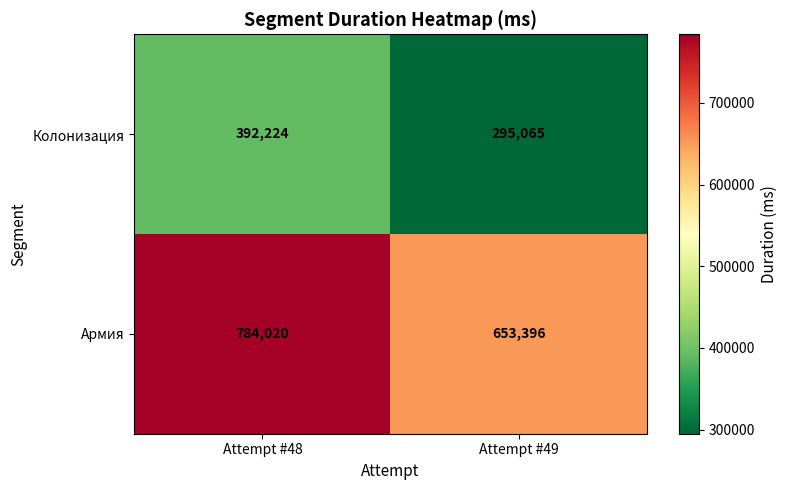

Is it true that Колонизация equals 110535 at Attempt #48?

False